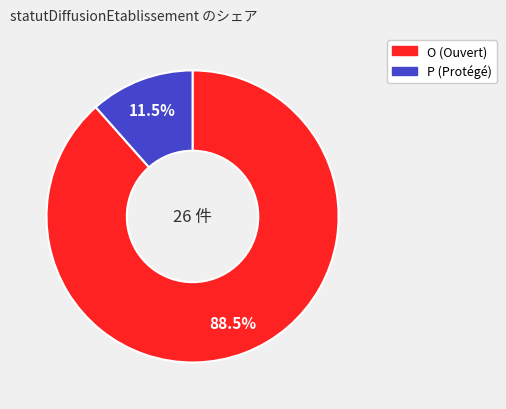

Is the sum of P and O greater than half?

Yes